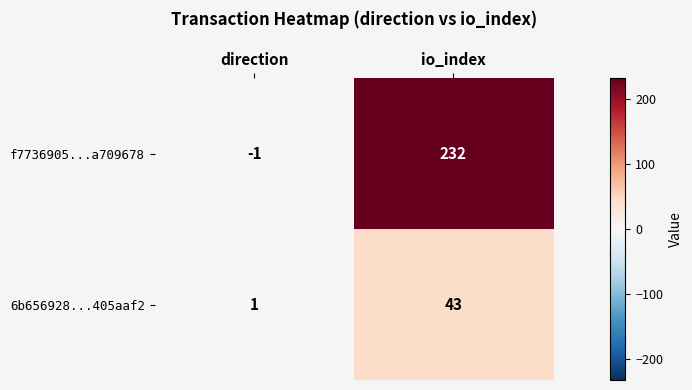

What is the difference between the maximum and minimum values in the 6b656928...405aaf2 series?

42